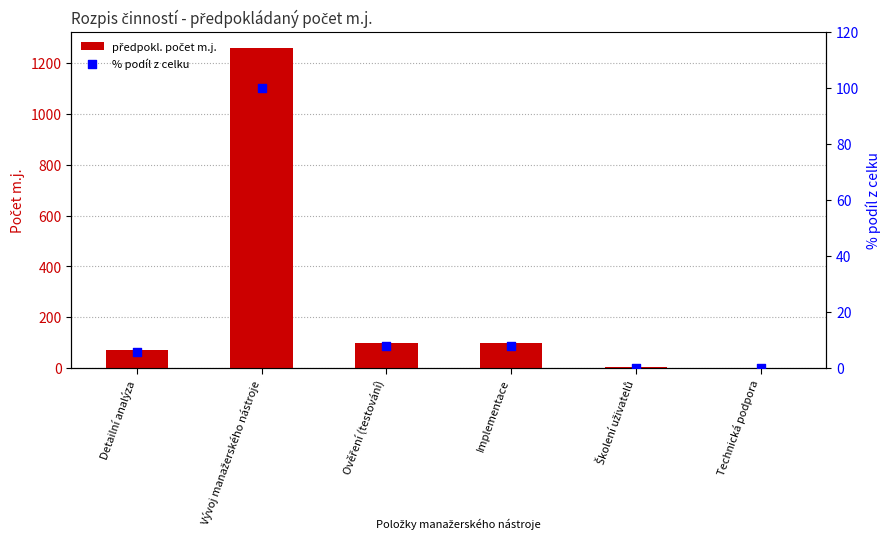

Which series reaches the maximum Y coordinate?

předpokl. počet m.j.